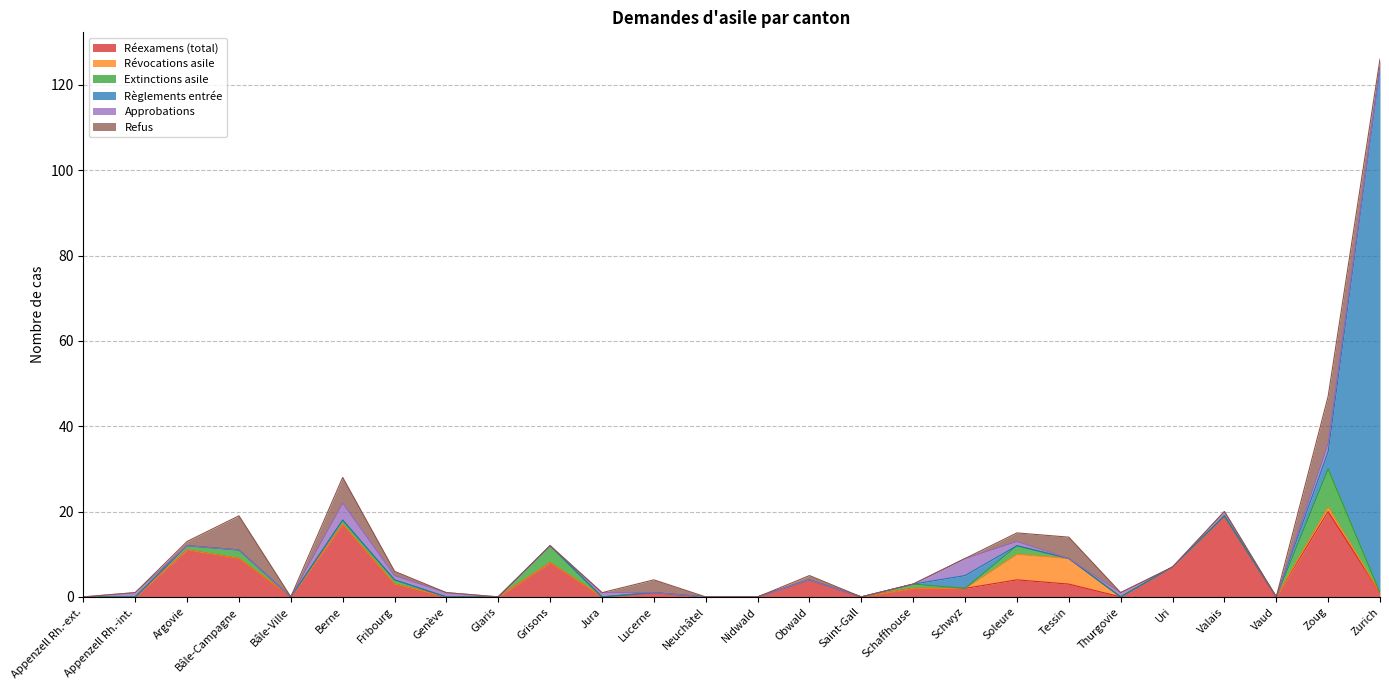

True or false: Révocations asile has a value of -4 at Glaris.

False